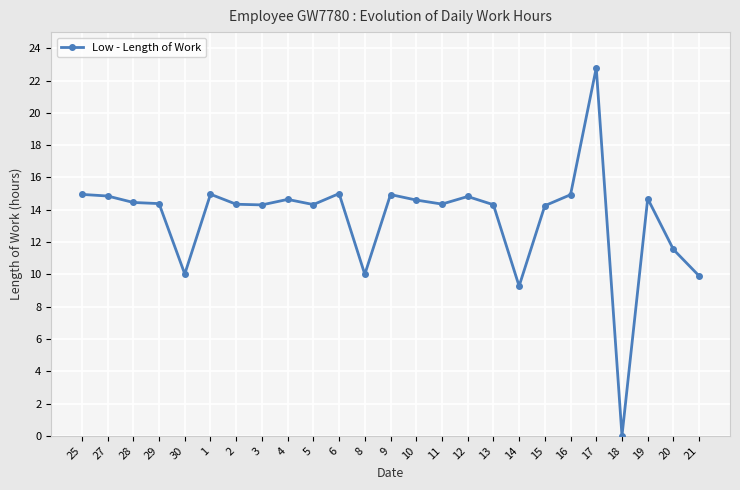

True or false: there are more than 1 points higher than both neighbors.

True